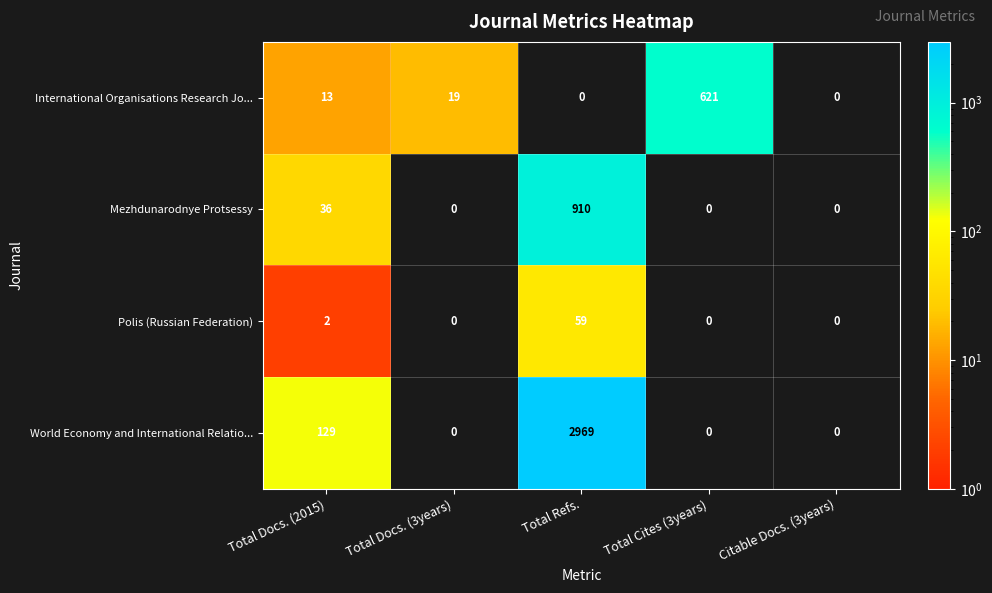

What is the greatest value displayed?

2969